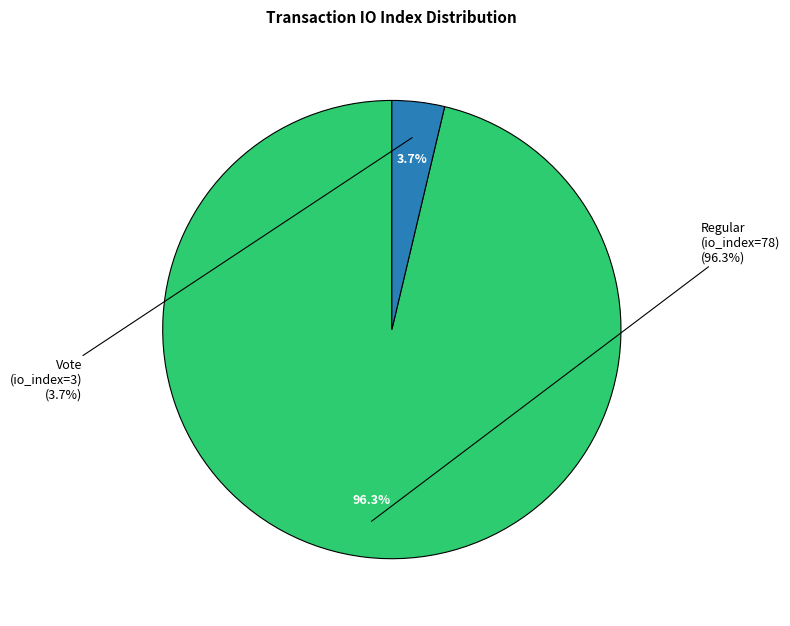

How many slices are in this pie chart?

2